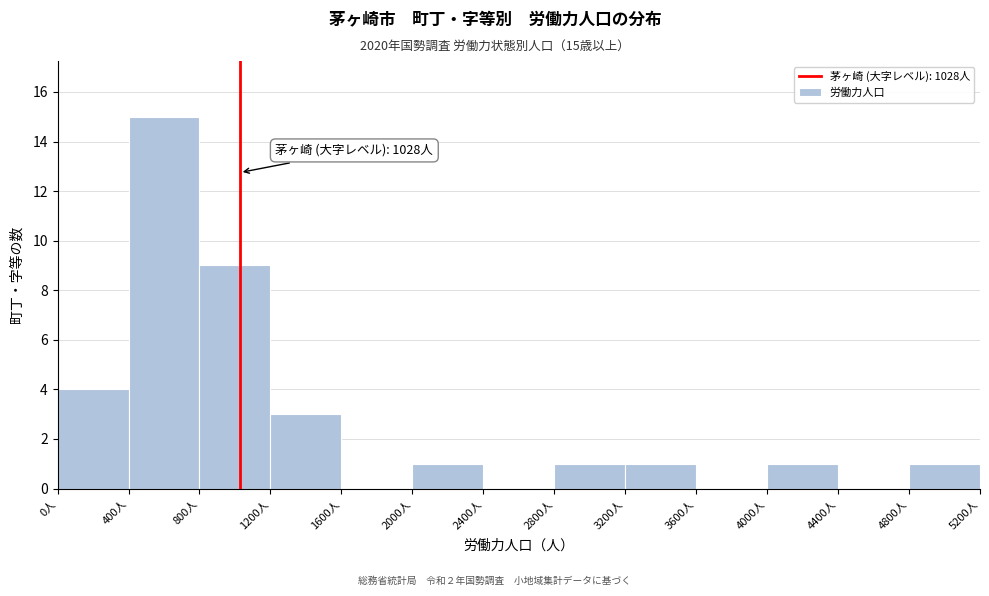

Over which range of the x-axis is the bar tallest?

400 to 800